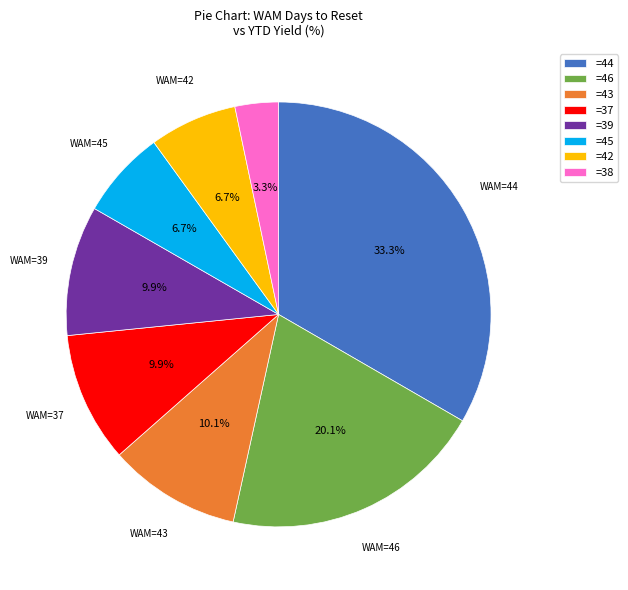

Count the number of slices in the pie.

8